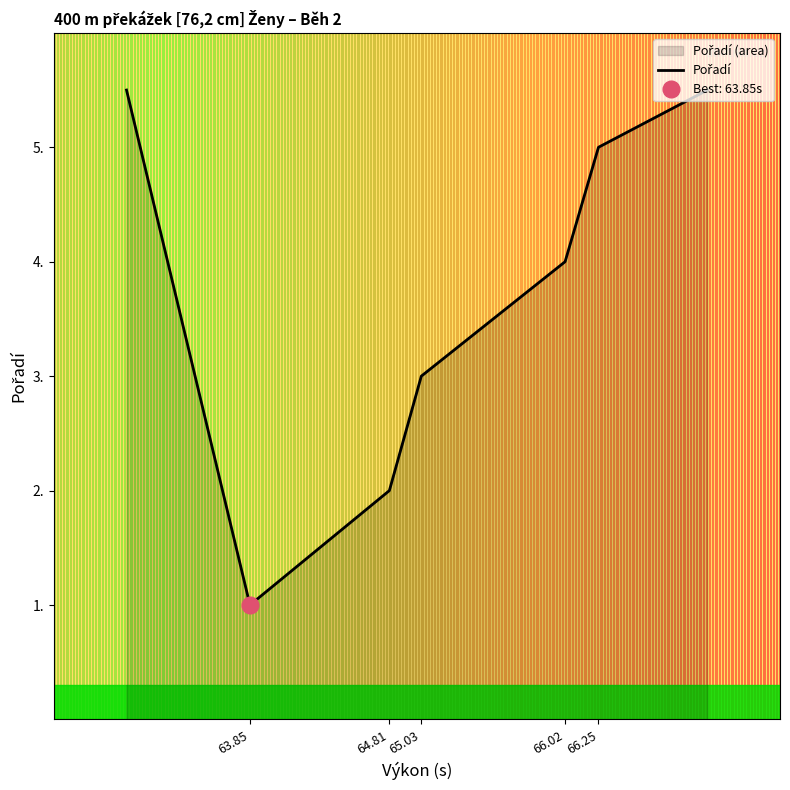

How many lines are shown in the chart?

1